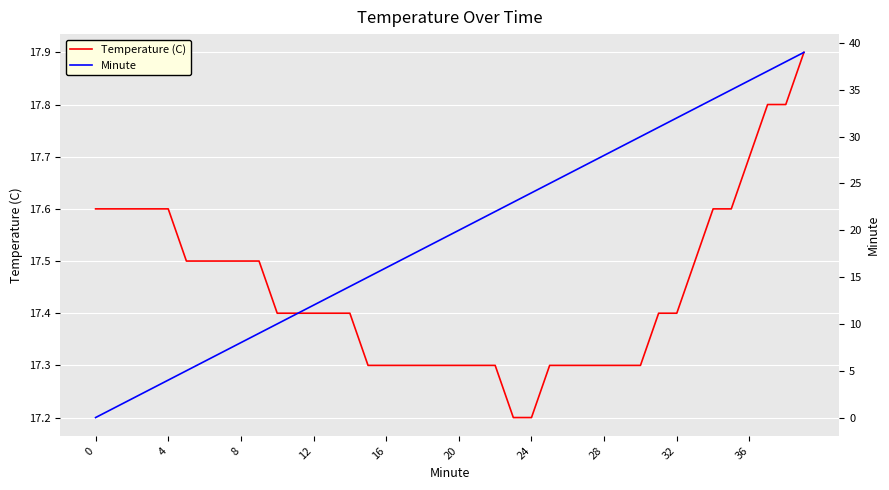

The Temperature (C) series shows 17.3 at 20. True or false?

True